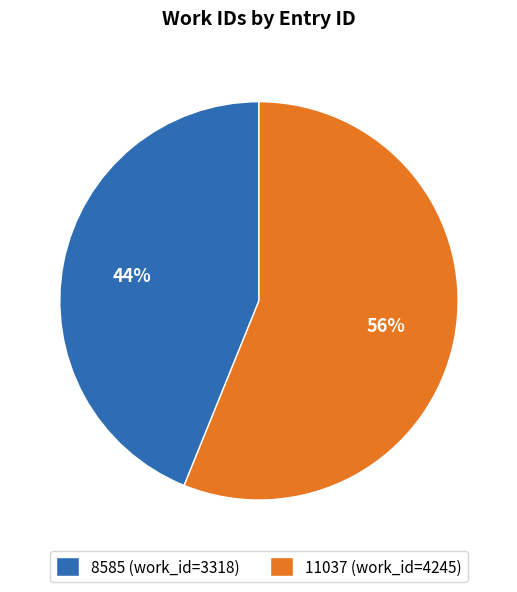

Is the sum of 8585 and 11037 greater than half?

Yes